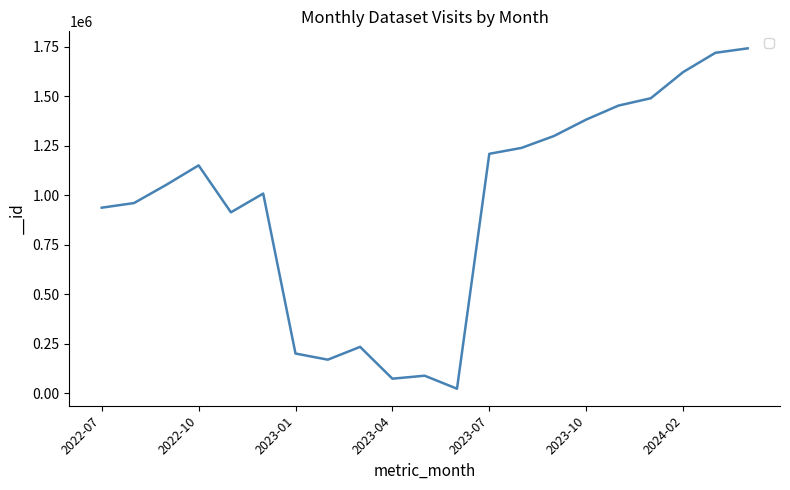

What is the greatest value displayed?

1742893